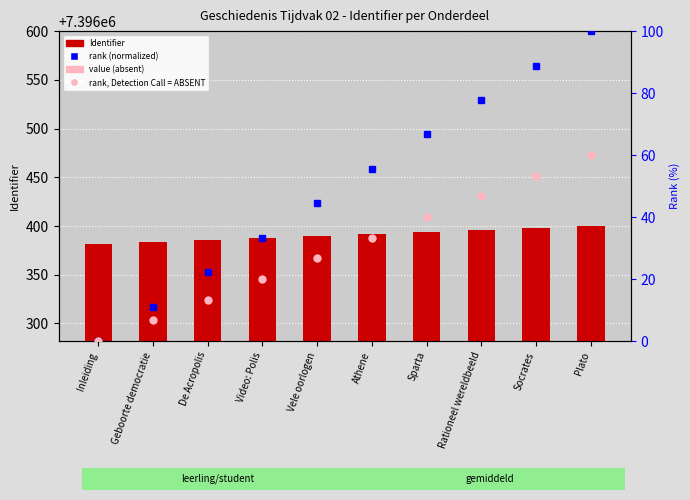

How many data points in Identifier are above 7396392?

4